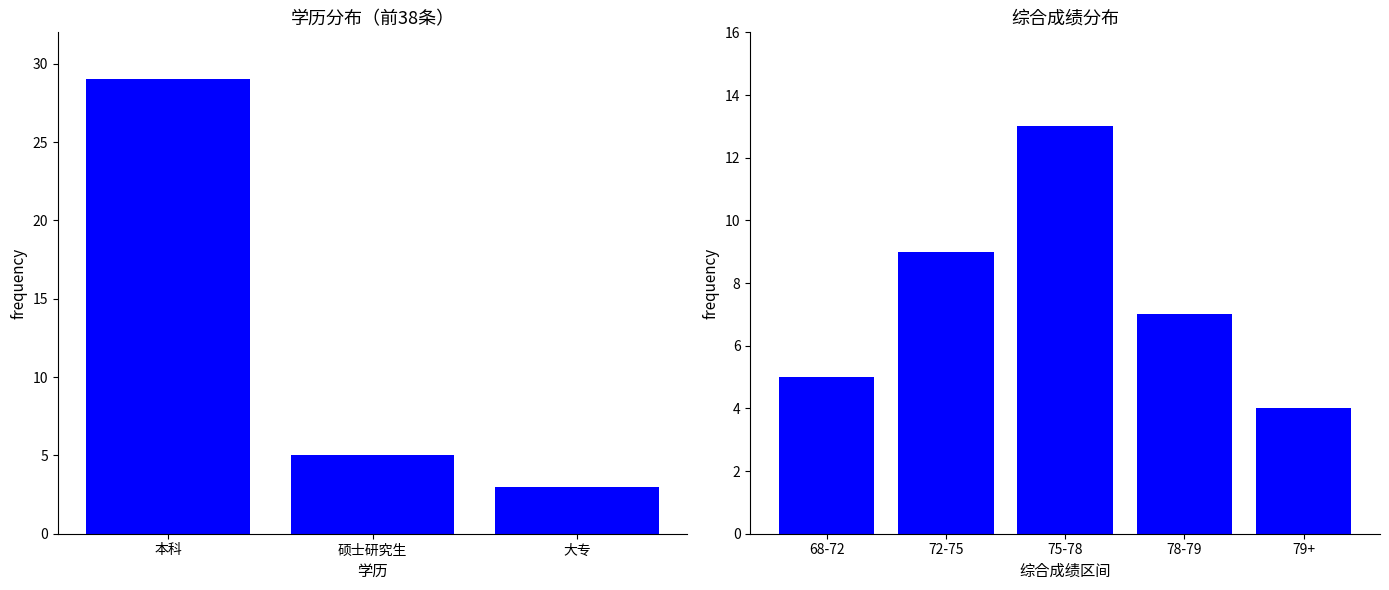

Is it true that the value at 本科 is 45?

False